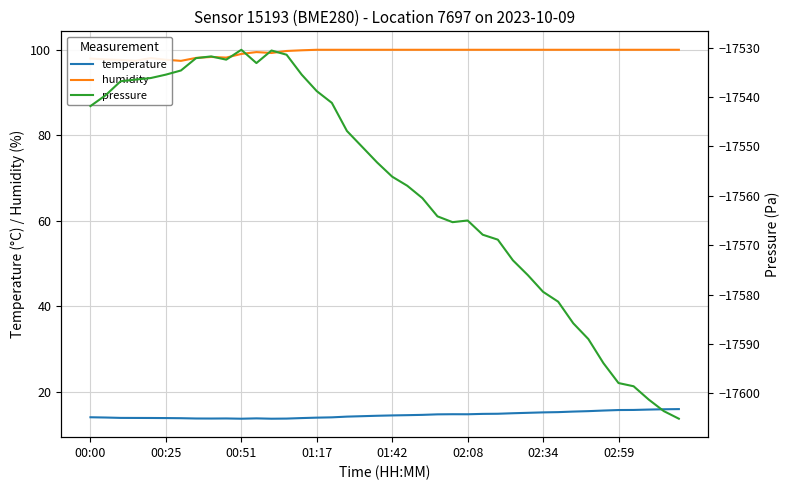

In pressure, how many points are higher than both neighbors (excluding endpoints)?

4